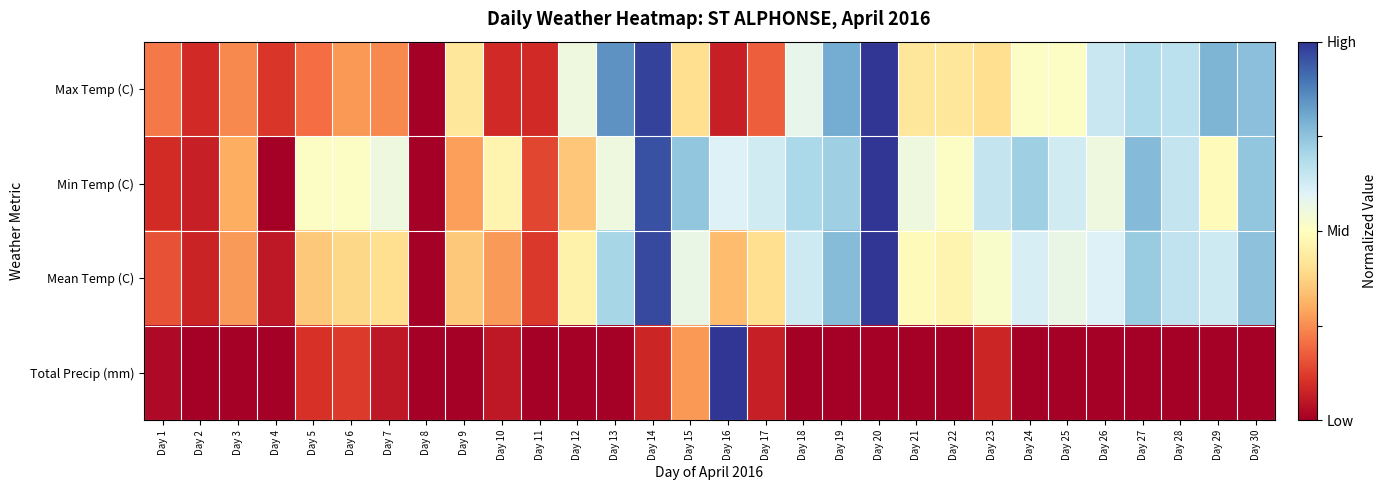

Count the number of data series in this chart.

4